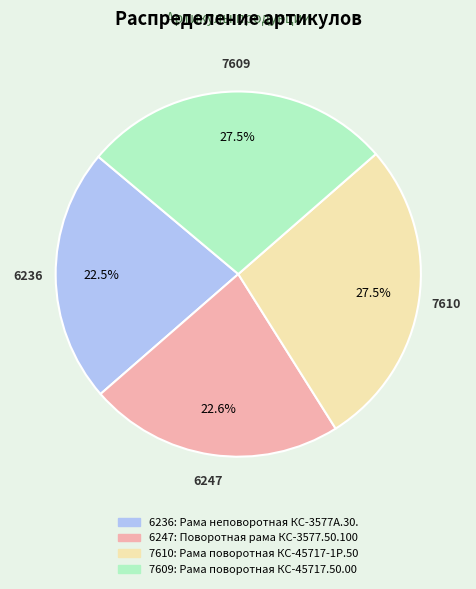

Is there any slice that represents more than half of the pie?

No